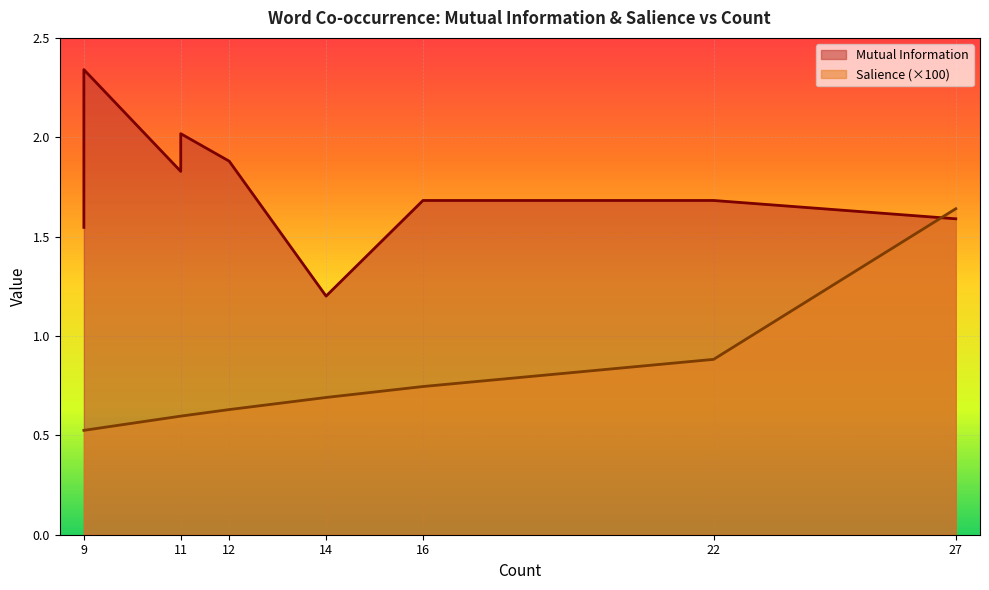

Where is the first local maximum for Mutual Information?

11